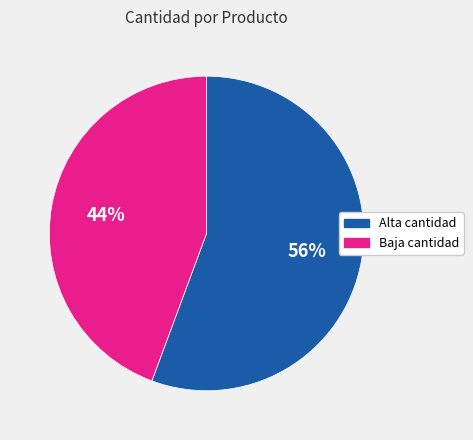

To the nearest percent, what is the average slice percentage?

50%